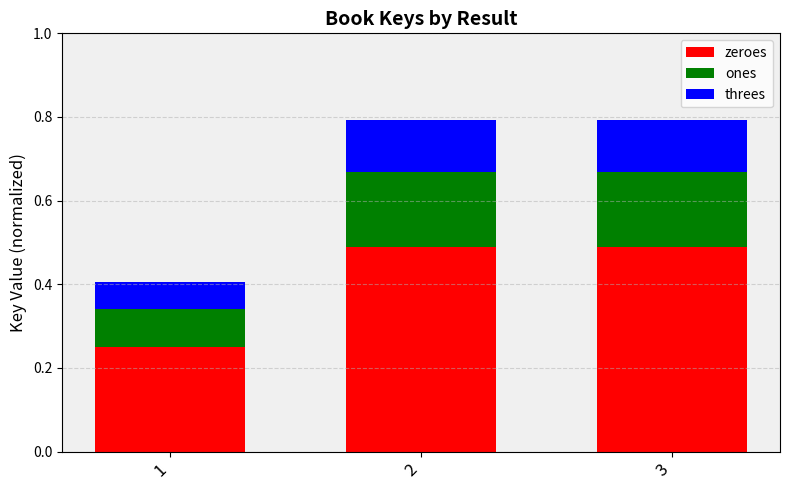

What is the average value of the zeroes series?

0.4